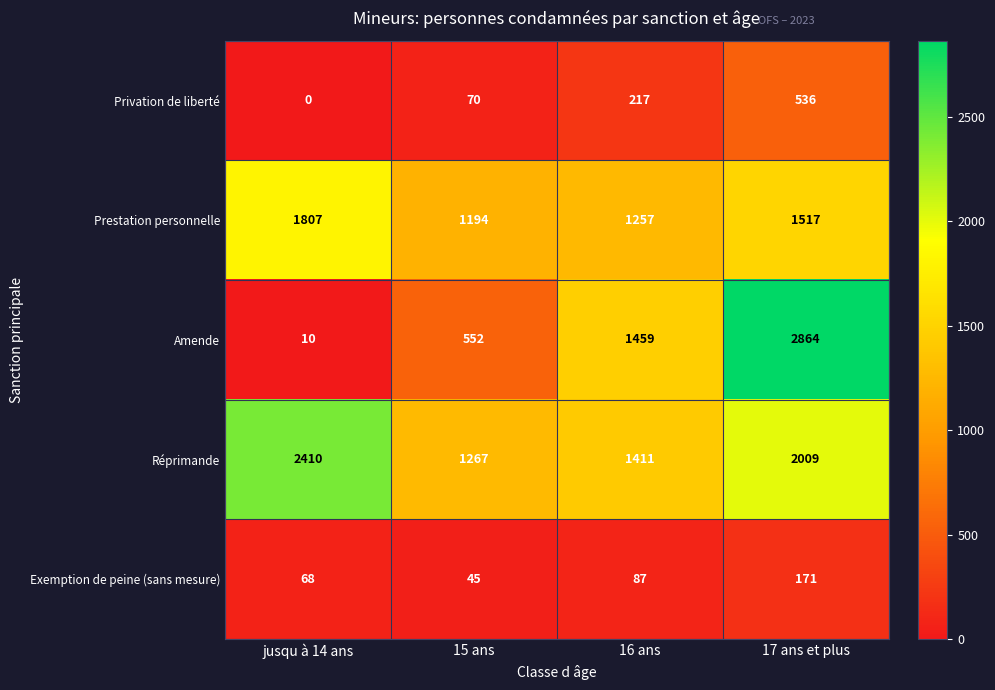

What is the maximum value shown in the chart?

2864